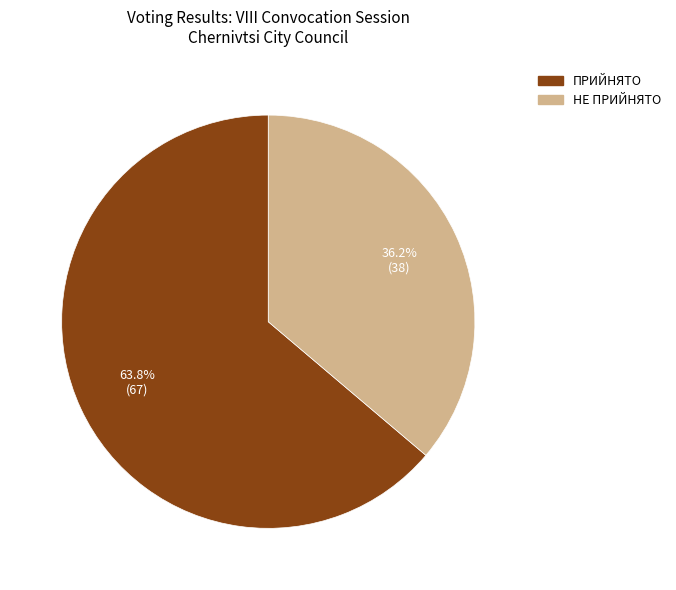

True or false: НЕ ПРИЙНЯТО accounts for 36% of the total.

True